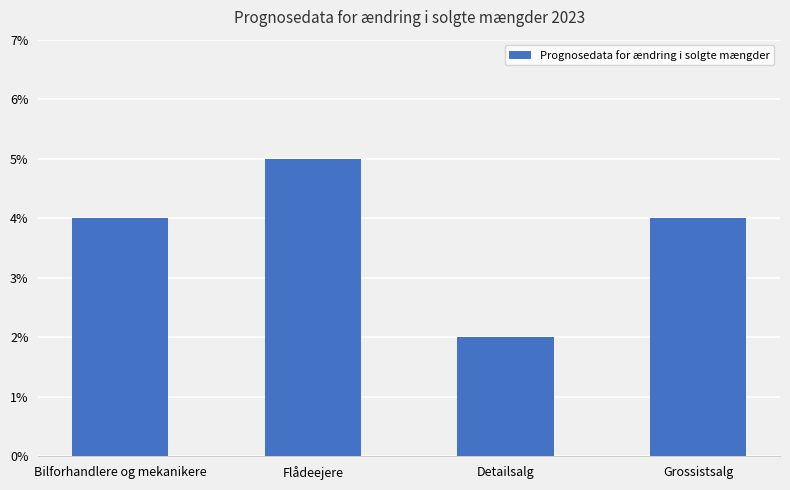

Rank the categories by value from highest to lowest.

Flådeejere, Bilforhandlere og mekanikere, Grossistsalg, Detailsalg